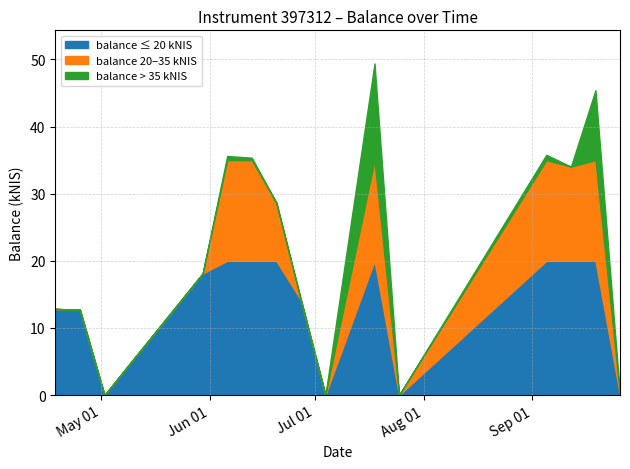

Approximately how many times larger is the value at 2024-06-20 compared to 2024-09-19?

0.6